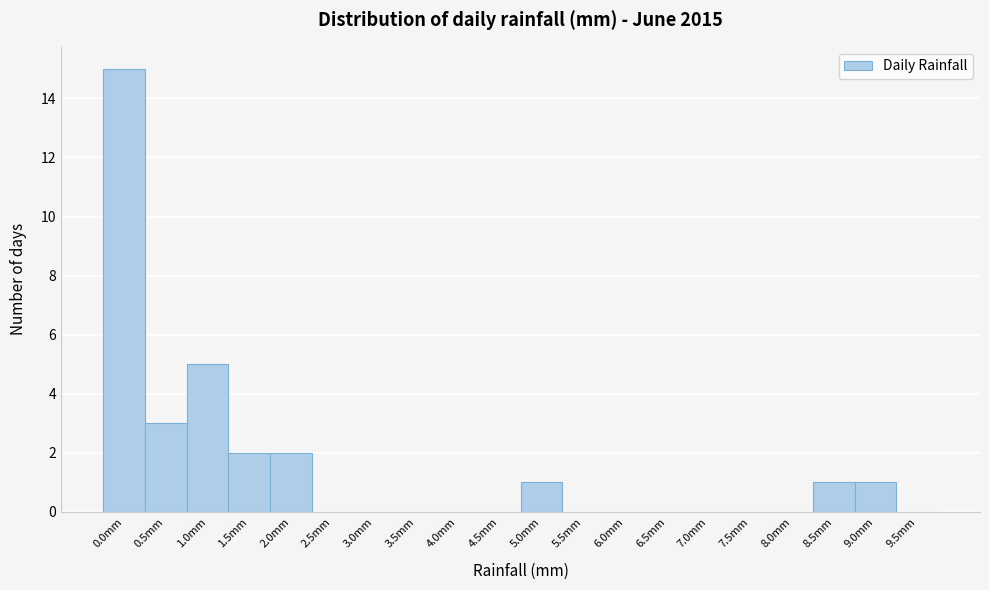

Reading right to left, list all the values displayed in this chart.

9.5mm=0	9.0mm=1	8.5mm=1	8.0mm=0	7.5mm=0	7.0mm=0	6.5mm=0	6.0mm=0	5.5mm=0	5.0mm=1	4.5mm=0	4.0mm=0	3.5mm=0	3.0mm=0	2.5mm=0	2.0mm=2	1.5mm=2	1.0mm=5	0.5mm=3	0.0mm=15